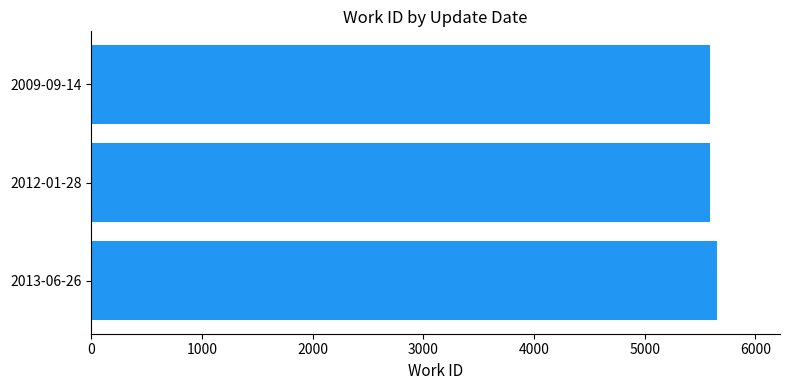

What is the greatest value displayed?

5657